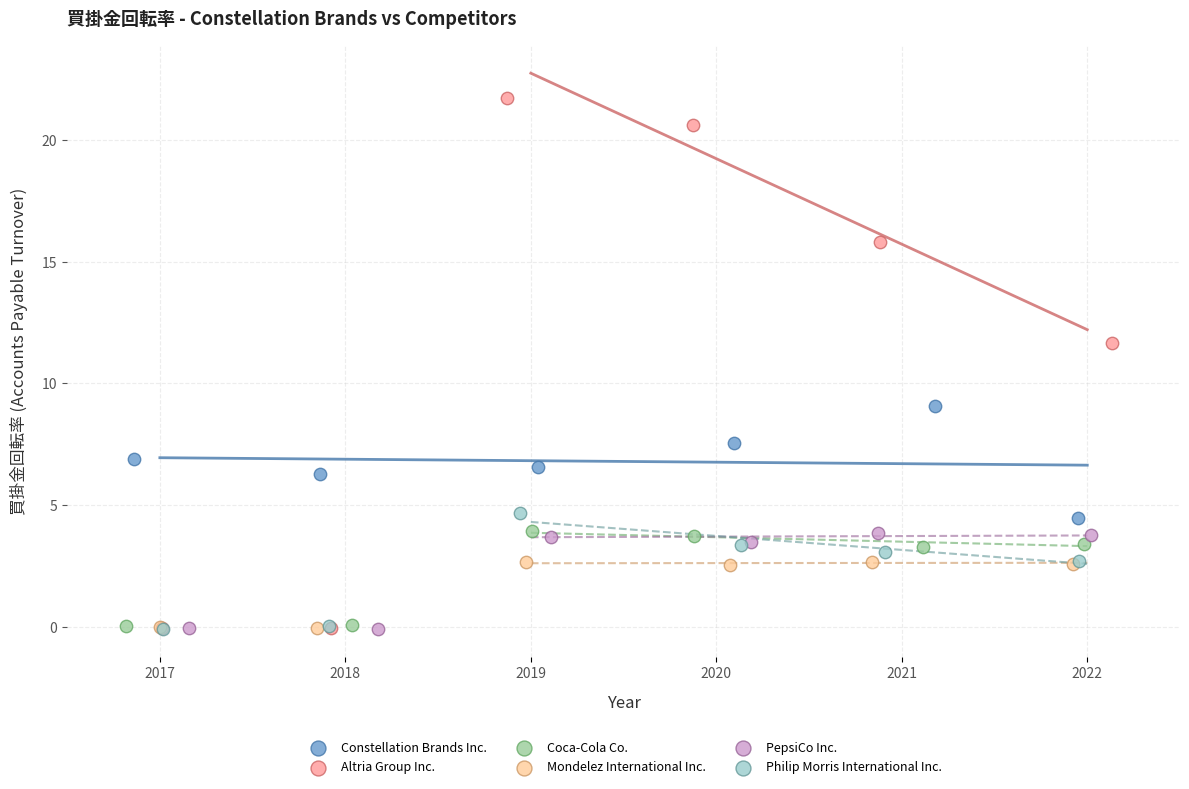

Which series has the widest spread of Y values?

Altria Group Inc.